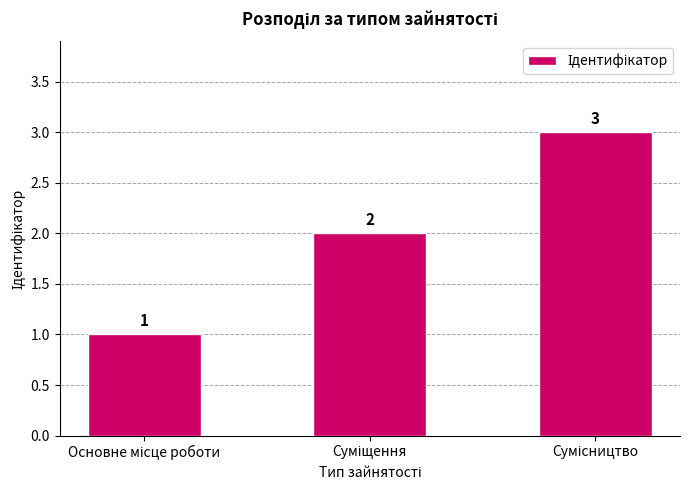

What is the value of the 2nd bar from the left?

2